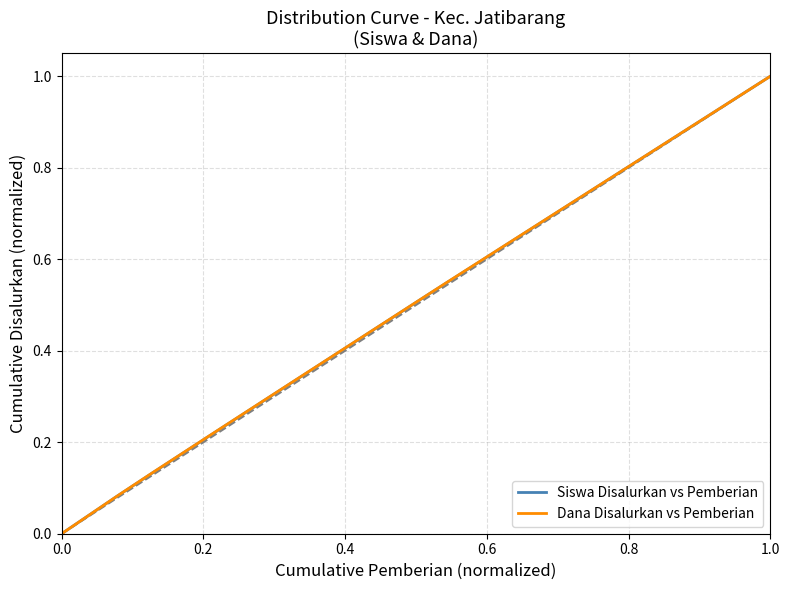

Which category has the highest value in the Siswa Disalurkan vs Pemberian series?

1.0